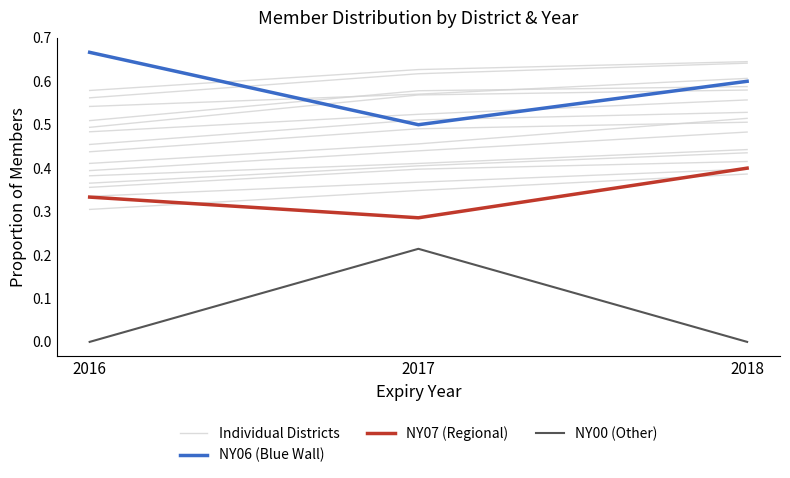

What are all the series names shown in the legend?

Individual Districts, NY06 (Blue Wall), NY07 (Regional), NY00 (Other)